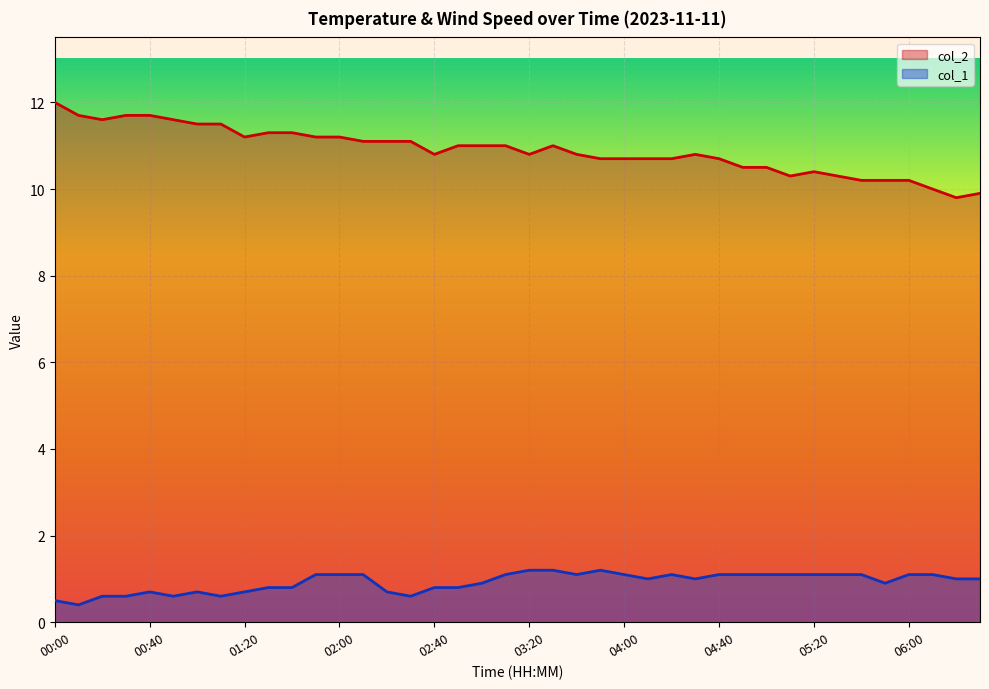

Which series has the largest total across all categories?

col_2